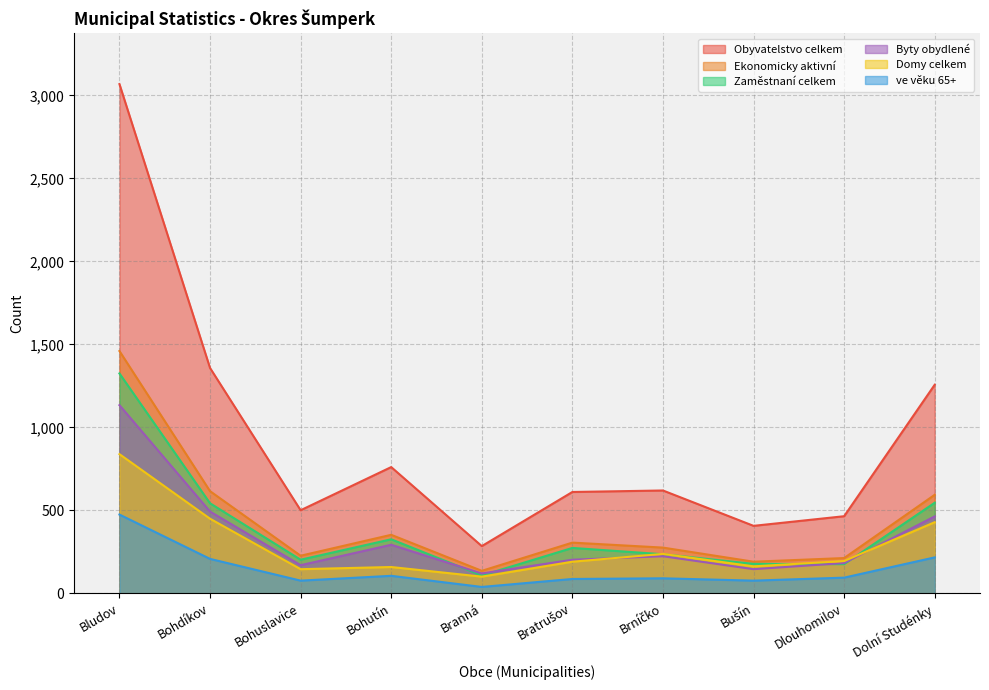

At how many categories does at least one series exceed 2076?

1